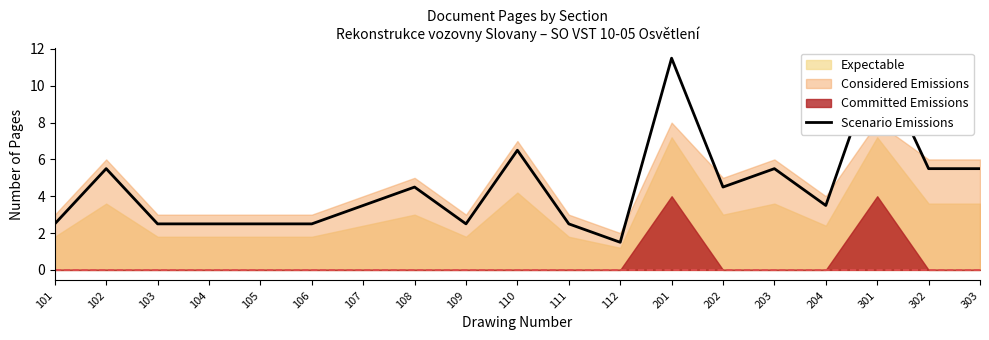

How many data points are less than 3?

8